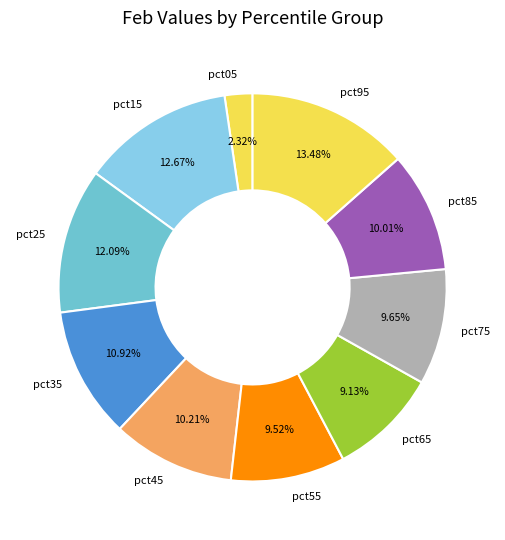

What is the smallest slice in the pie chart?

pct05